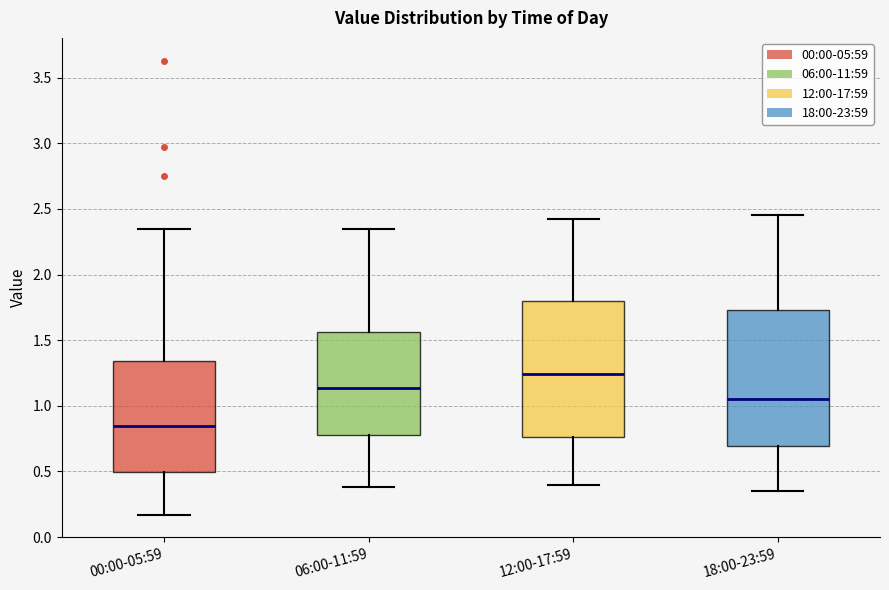

Reading left to right, transcribe this box plot: for each box, give where its median line is, the range the box spans, and where its two whiskers end, as read against the y-axis. The values are not printed on the chart, so give them approximately, as read against the axis.

00:00-05:59: median 0.85, box 0.50 to 1.35, whiskers 0.15 to 2.35
06:00-11:59: median 1.15, box 0.80 to 1.55, whiskers 0.40 to 2.35
12:00-17:59: median 1.25, box 0.75 to 1.80, whiskers 0.40 to 2.40
18:00-23:59: median 1.05, box 0.70 to 1.75, whiskers 0.35 to 2.45